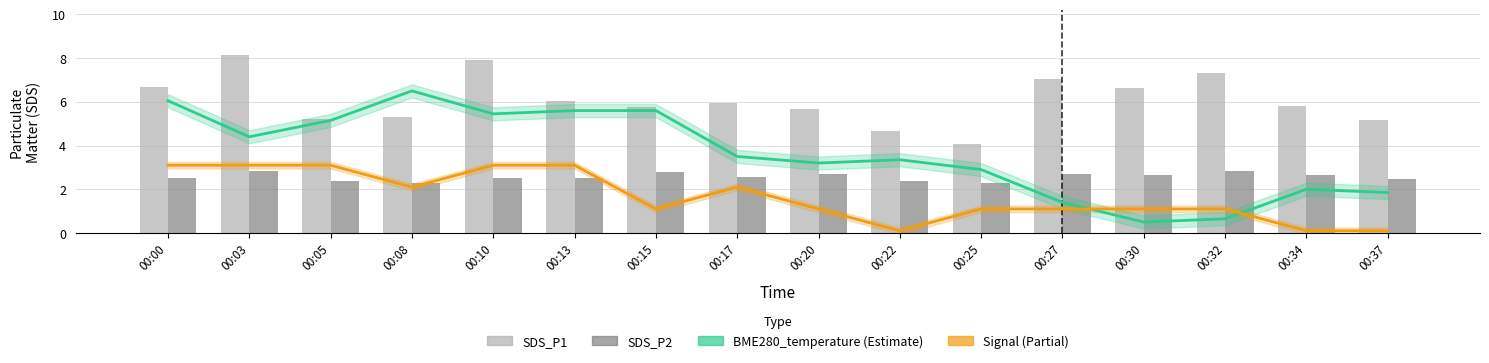

At which label does SDS_P1 reach its minimum?

00:25